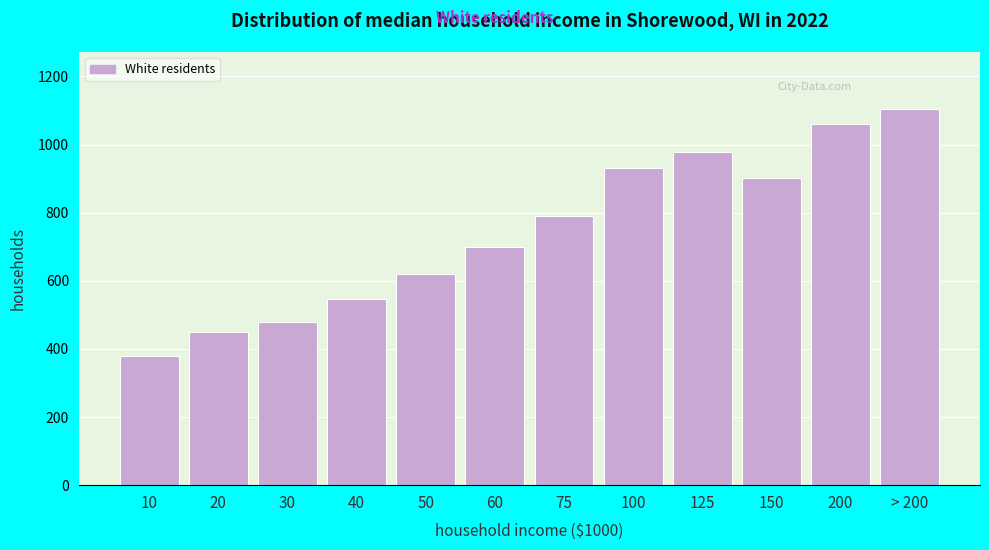

Reading left to right, what are all the values shown in this chart?

378	451	480	548	619	698	789	932	977	902	1060	1106